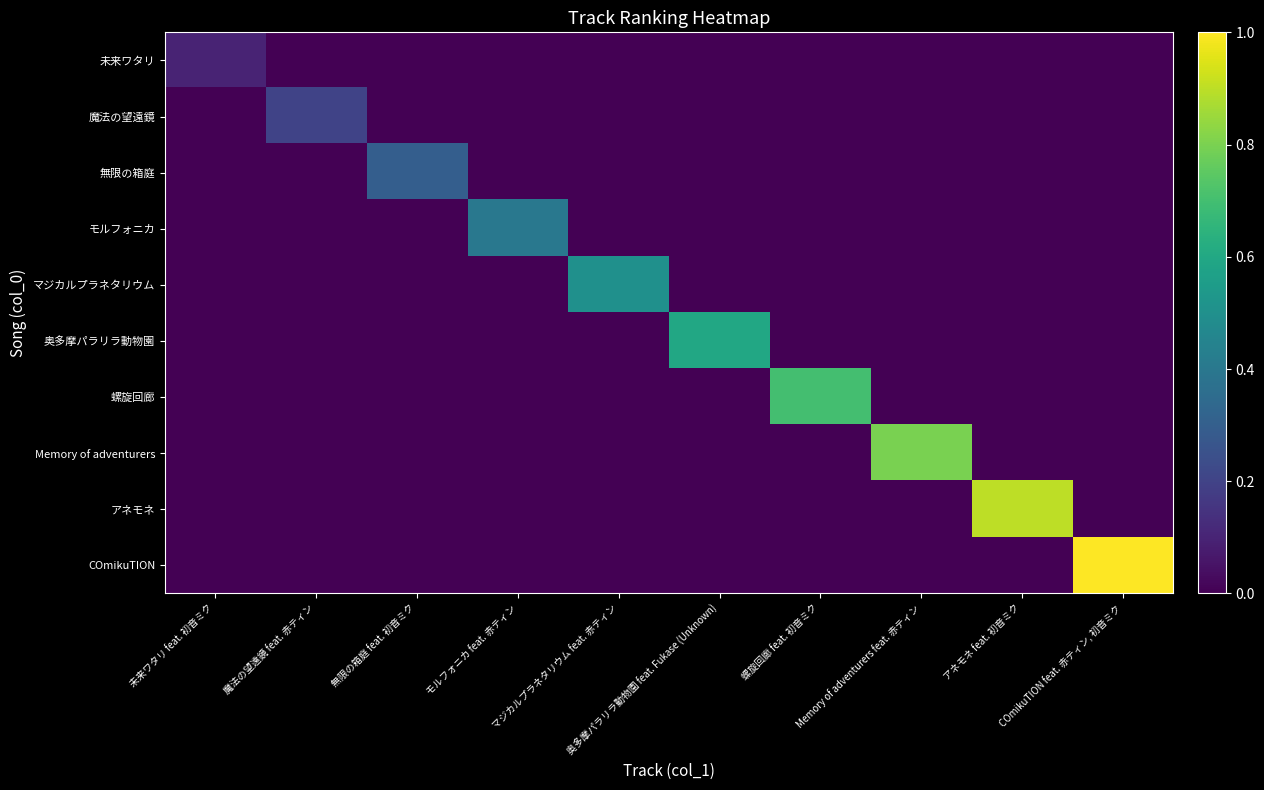

What is the total value across all series at 未来ワタリ feat. 初音ミク?

0.1